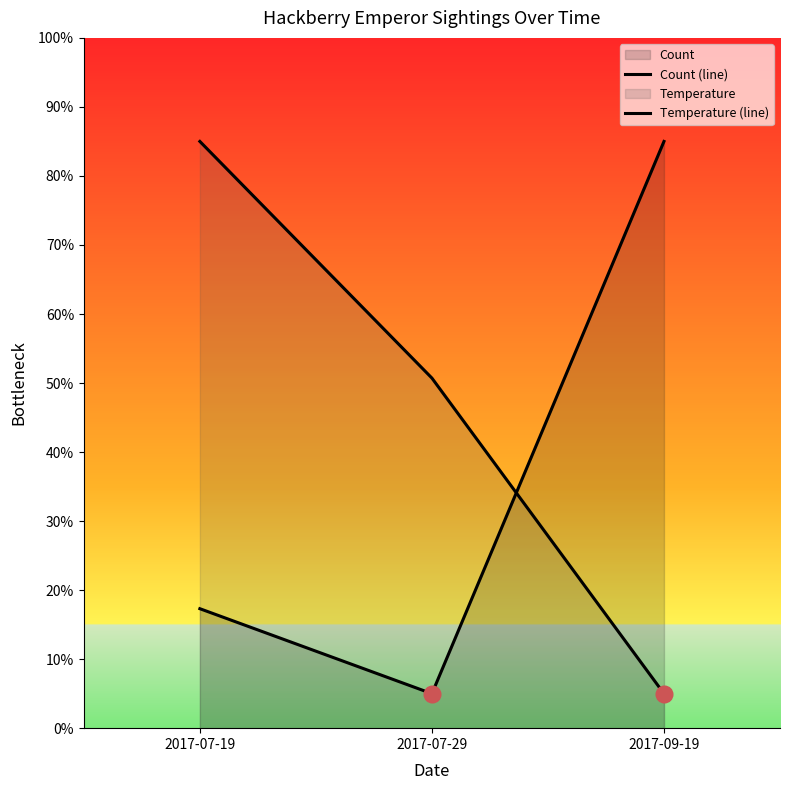

At which category is the sum across all series the highest?

2017-07-19